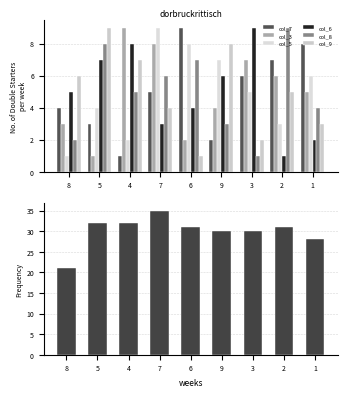

What are all the series names shown in the legend?

col_7, col_3, col_5, col_6, col_8, col_9